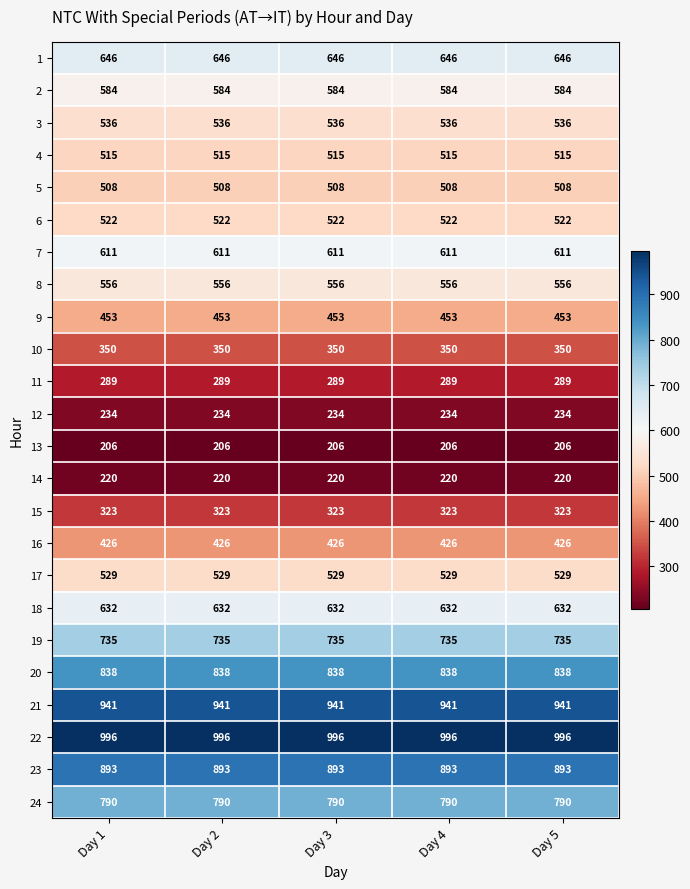

The 20 series shows 838 at Day 2. True or false?

True